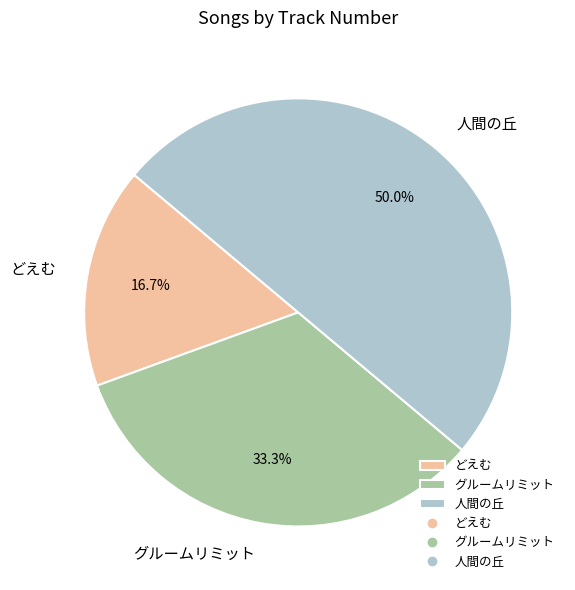

Does グルームリミット account for over 50% of the chart?

No